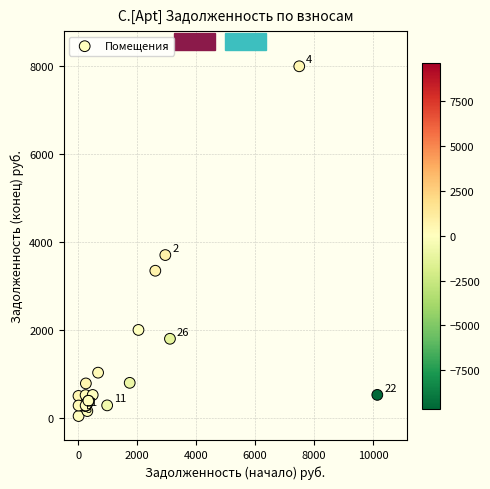

What Y value in the scatter plot is closest to 4020?

3704.5